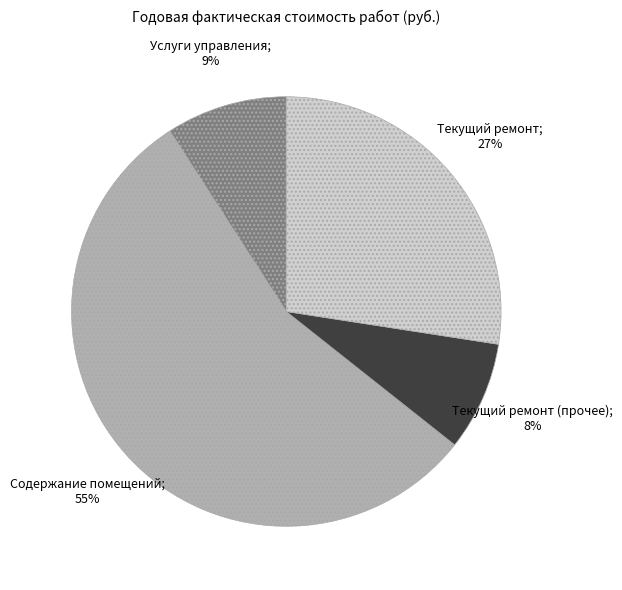

Is there any slice that represents more than half of the pie?

Yes